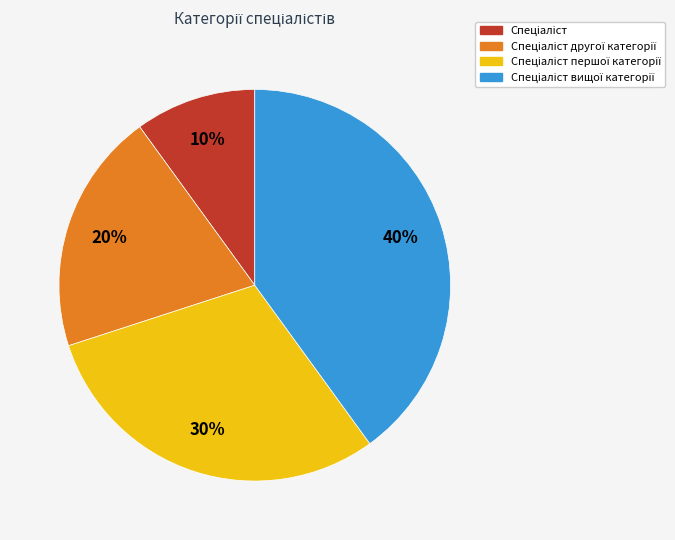

Does any single category account for the majority?

No